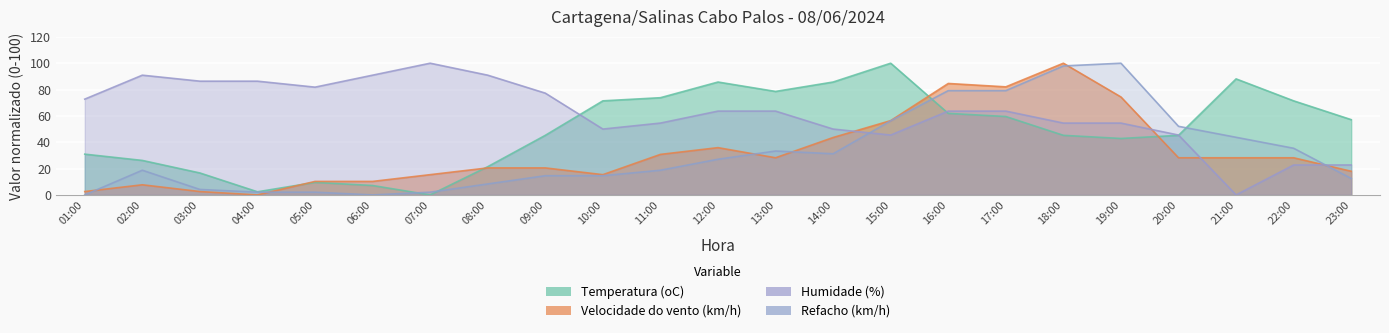

Rank the series at 18:00 from lowest to highest value.

Temperatura (oC), Humidade (%), Refacho (km/h), Velocidade do vento (km/h)